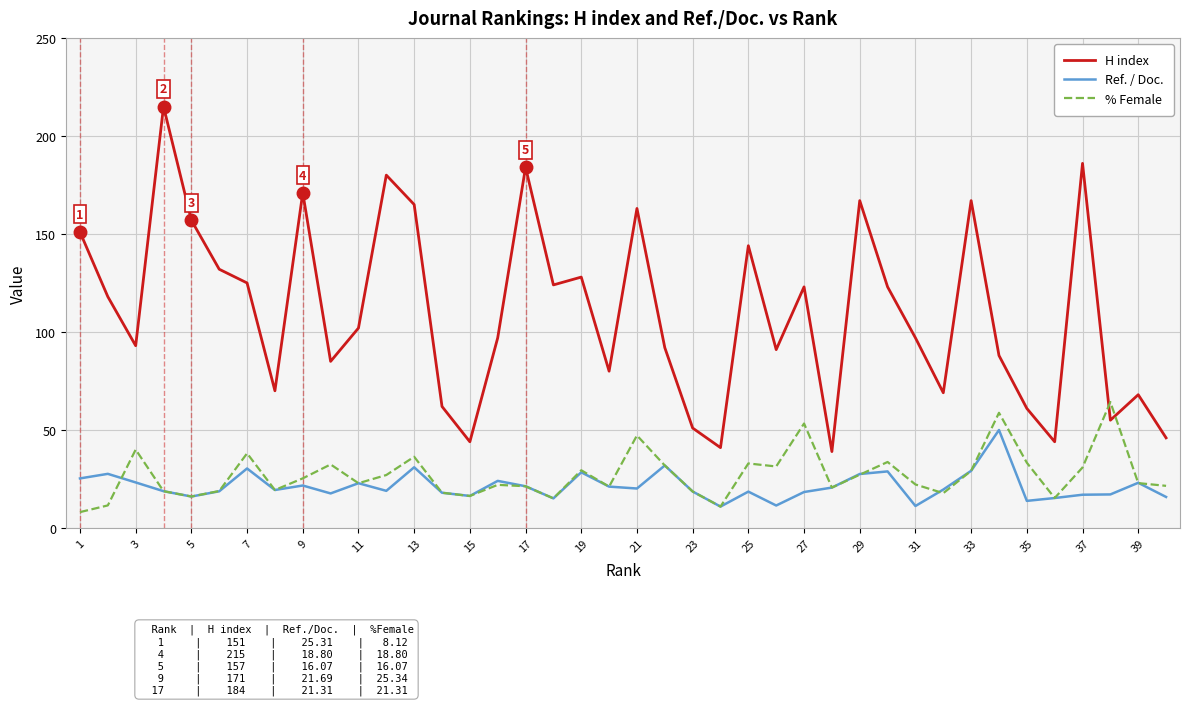

Which series has the widest spread of values?

H index